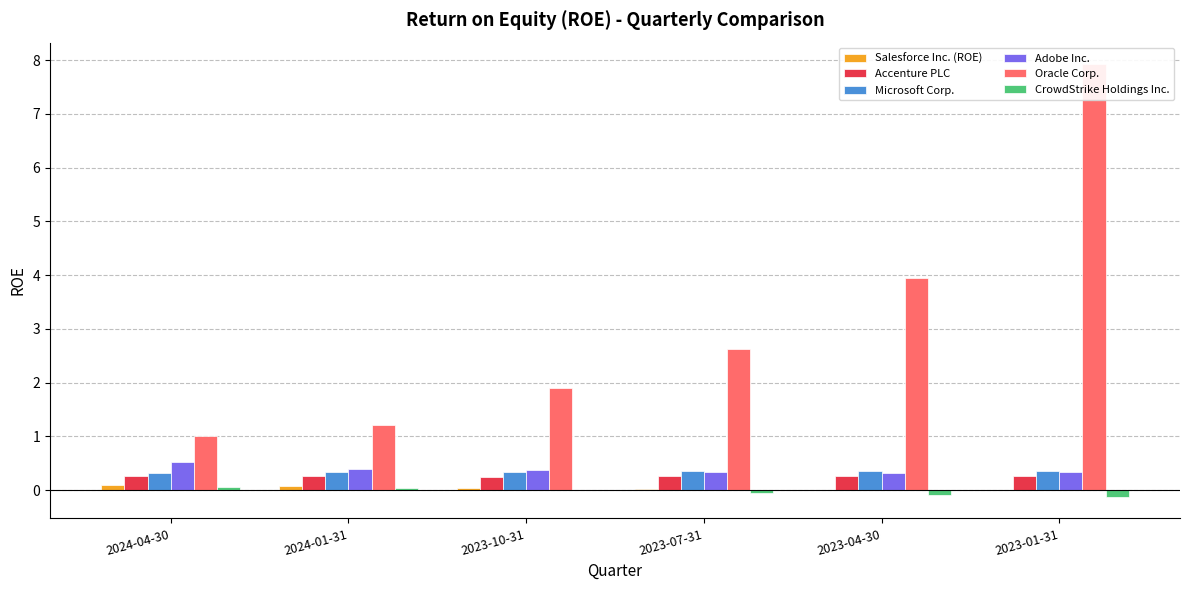

Reading left to right, transcribe all the data shown in this chart.

Salesforce Inc. (ROE): 0.1	0.1	0.0	0.0	0.0	0.0
Accenture PLC: 0.3	0.3	0.3	0.3	0.3	0.3
Microsoft Corp.: 0.3	0.3	0.3	0.3	0.3	0.4
Adobe Inc.: 0.5	0.4	0.4	0.3	0.3	0.3
Oracle Corp.: 1.0	1.2	1.9	2.6	4.0	7.9
CrowdStrike Holdings Inc.: 0.1	0.0	-0.0	-0.1	-0.1	-0.1